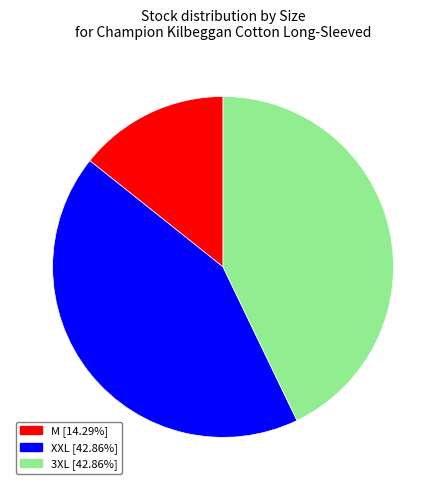

Is there any slice that represents more than half of the pie?

No